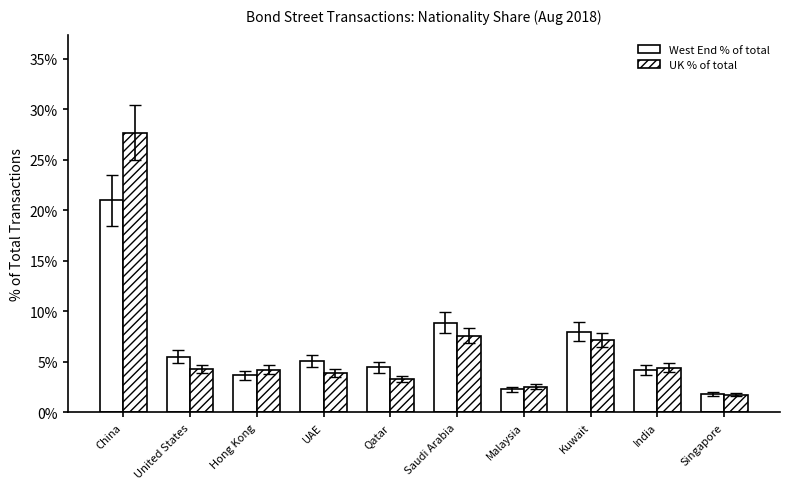

Reading left to right, list all the values displayed in this chart.

West End % of total: 0.2	0.1	0.0	0.1	0.0	0.1	0.0	0.1	0.0	0.0
UK % of total: 0.3	0.0	0.0	0.0	0.0	0.1	0.0	0.1	0.0	0.0